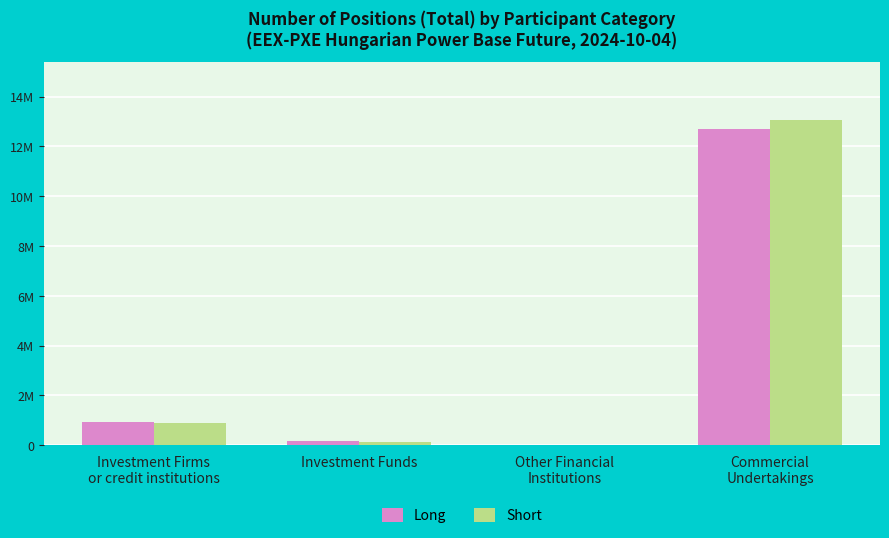

At Investment Funds, list the series in order from largest to smallest.

Long, Short